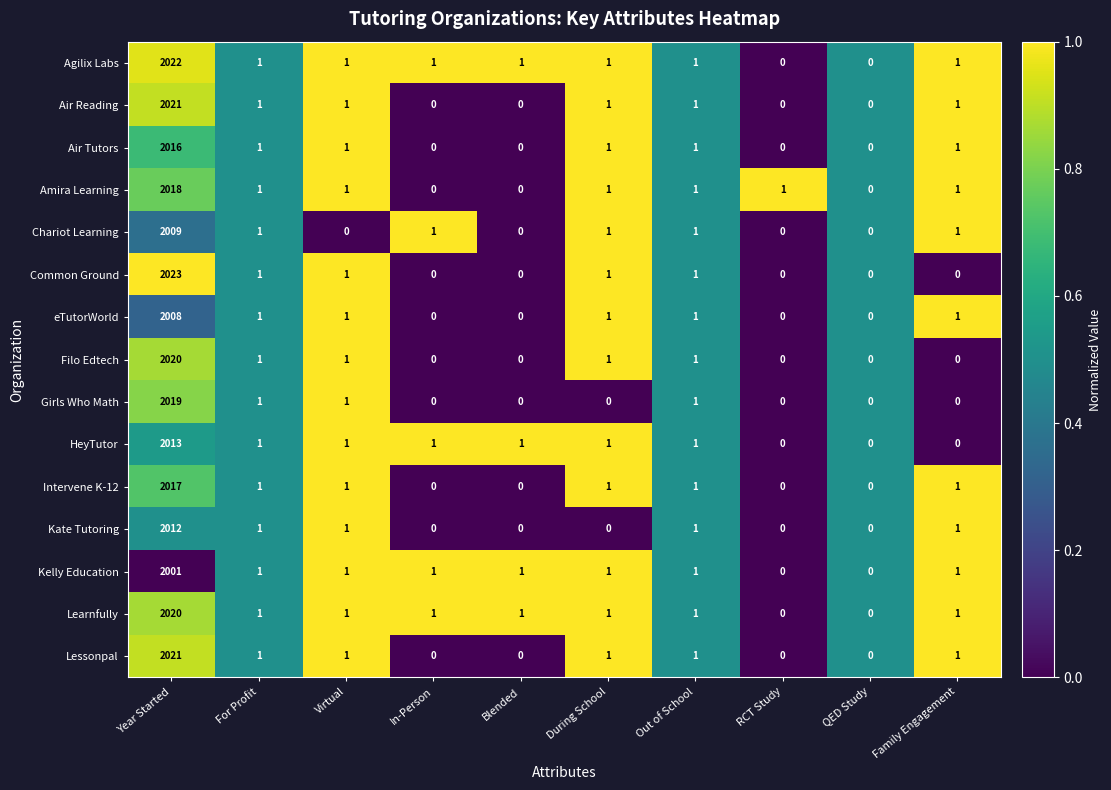

How many categories are shown in the chart?

10